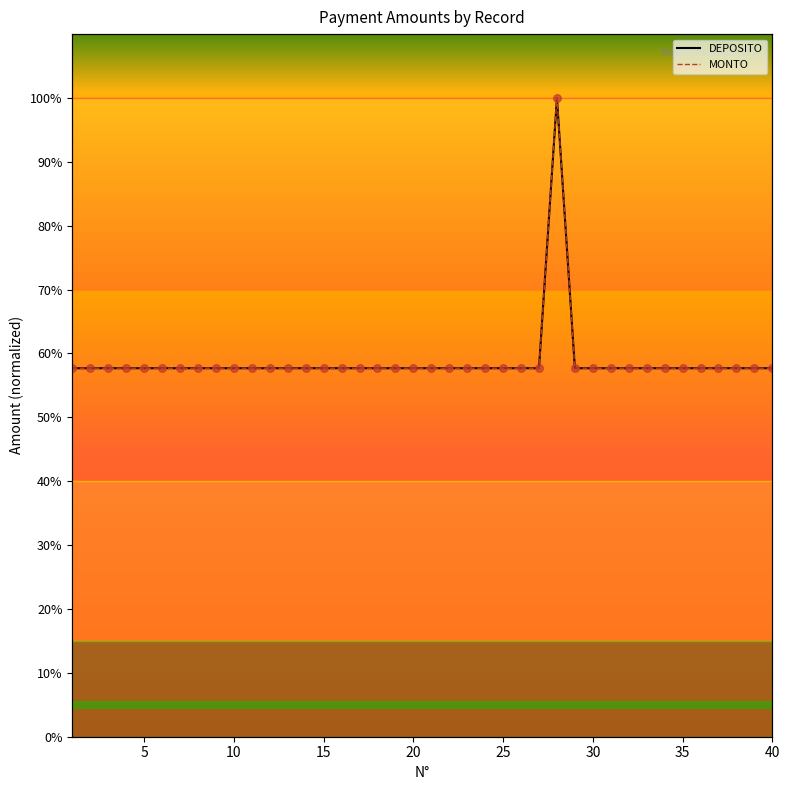

What is the total value across all series at 35?

115.4